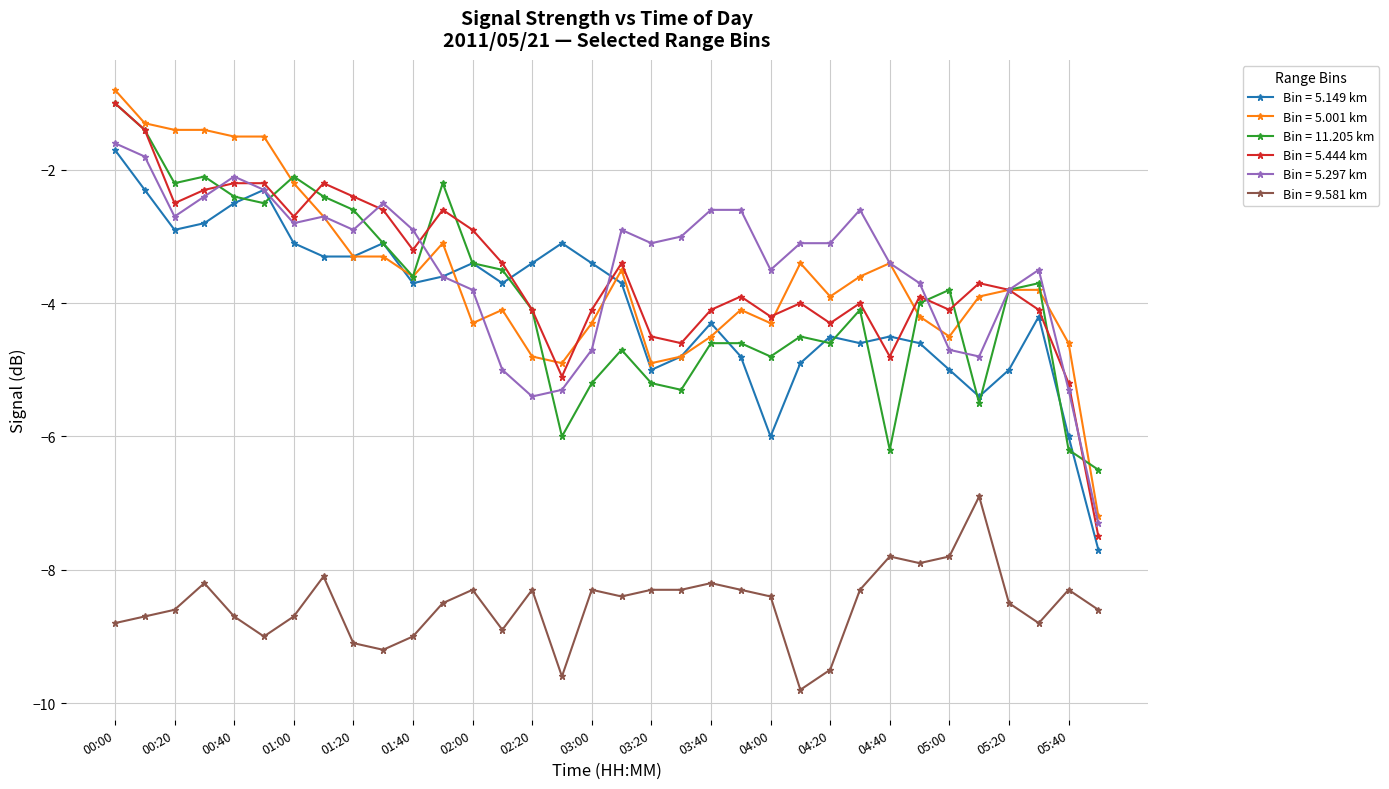

True or false: Bin = 11.205 km has more than 1 interior local peaks.

True